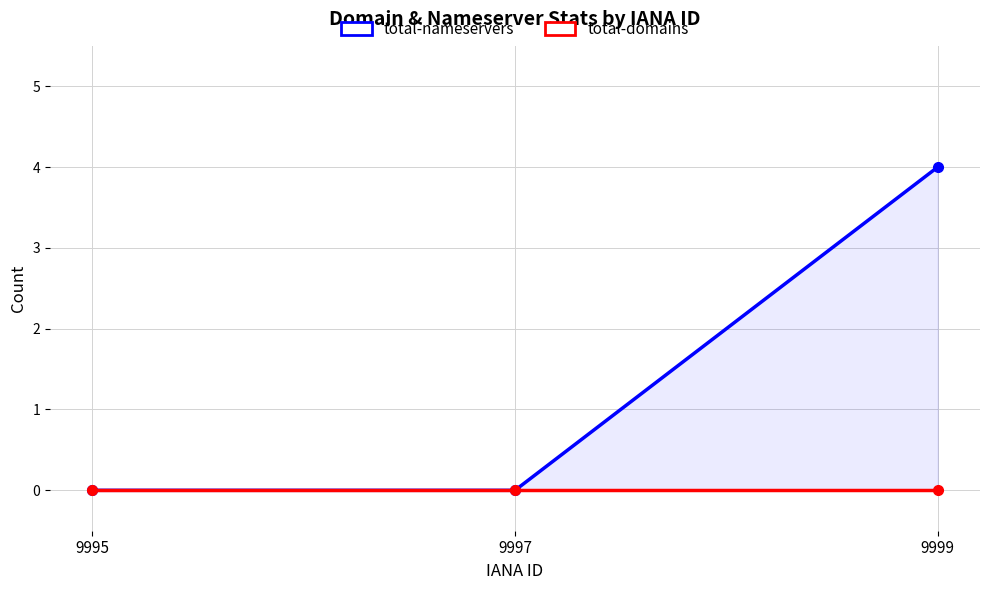

What is the difference between the total-nameservers values at 9995 and 9999?

4